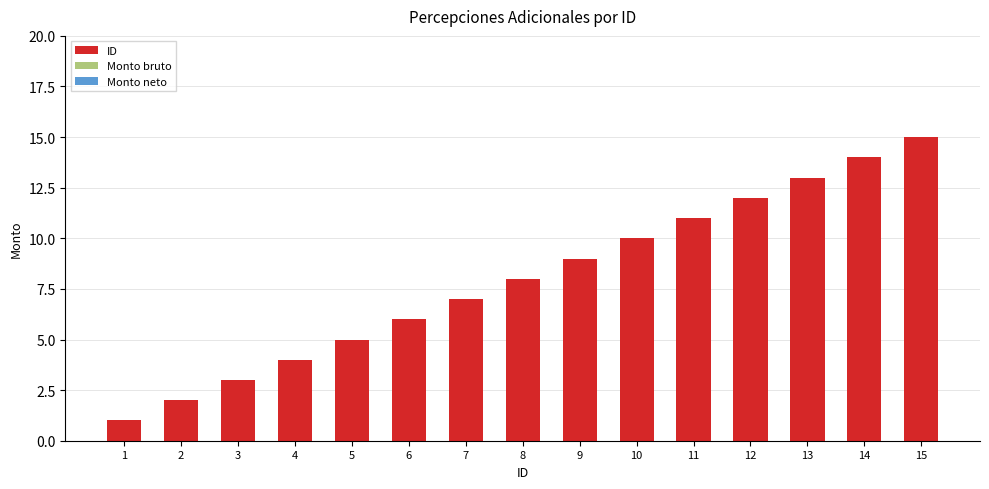

What is the sum of all values?

120